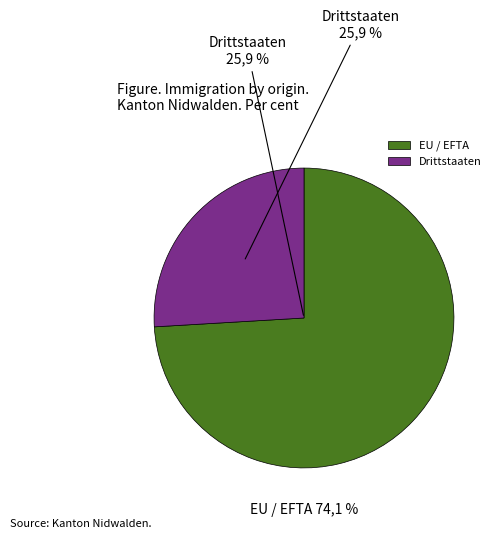

Rank the categories by value from lowest to highest.

Drittstaaten, EU / EFTA